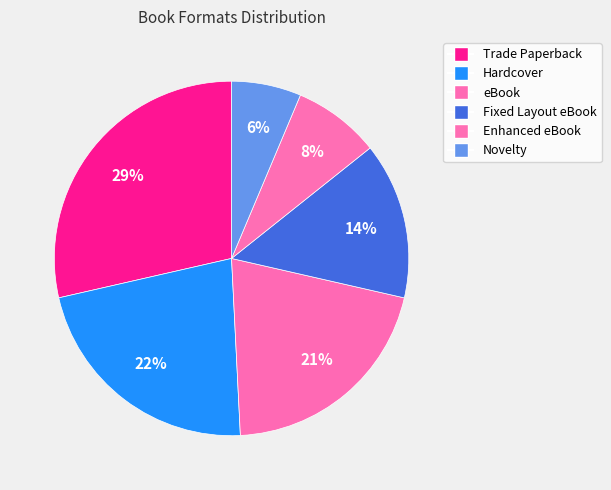

Which category has the biggest portion of the pie?

Trade Paperback